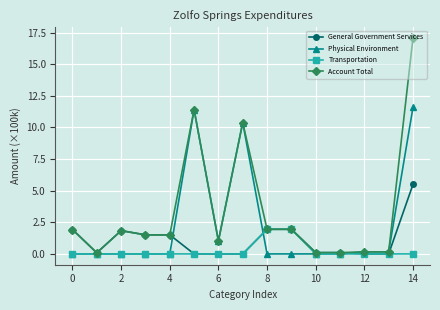

Which series has the largest total across all categories?

Account Total